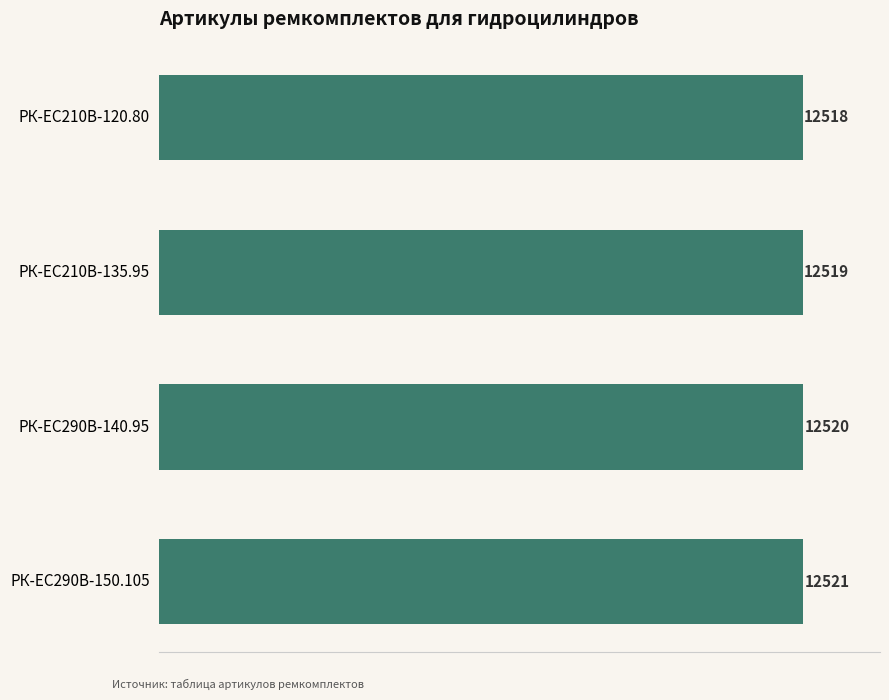

Count the values in the range 12519 to 12521.

3